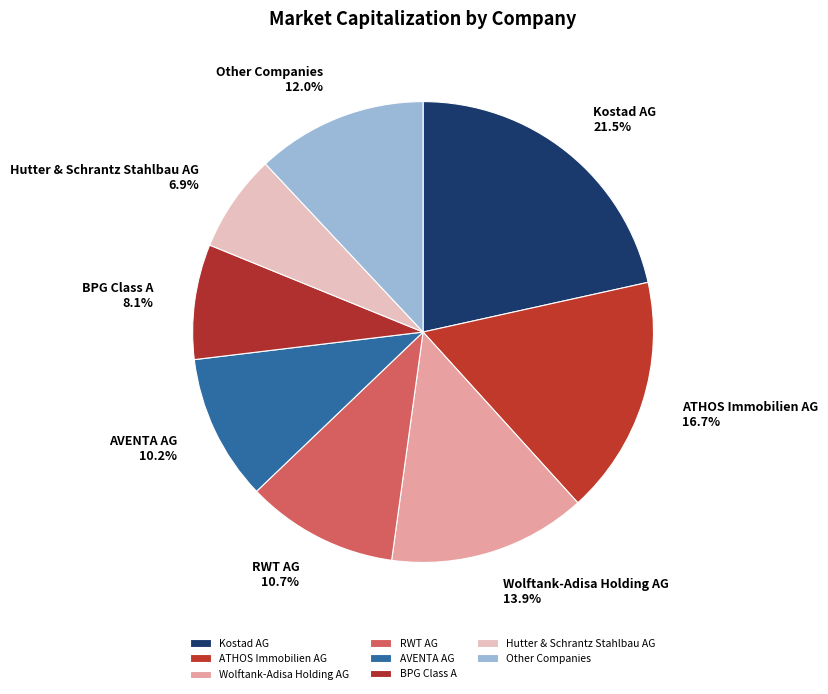

How many slices are in this pie chart?

8